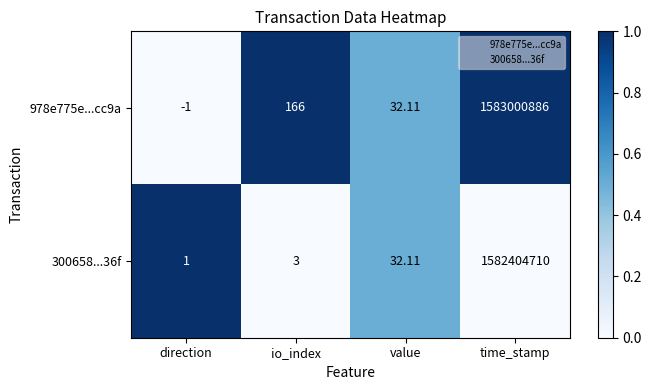

What is the difference between the highest and lowest values at time_stamp?

596176.0